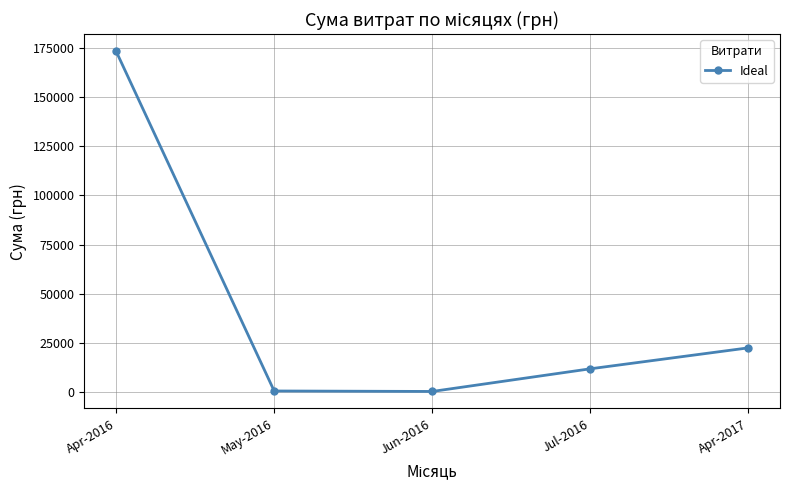

Read the value at Jun-2016.

264.0